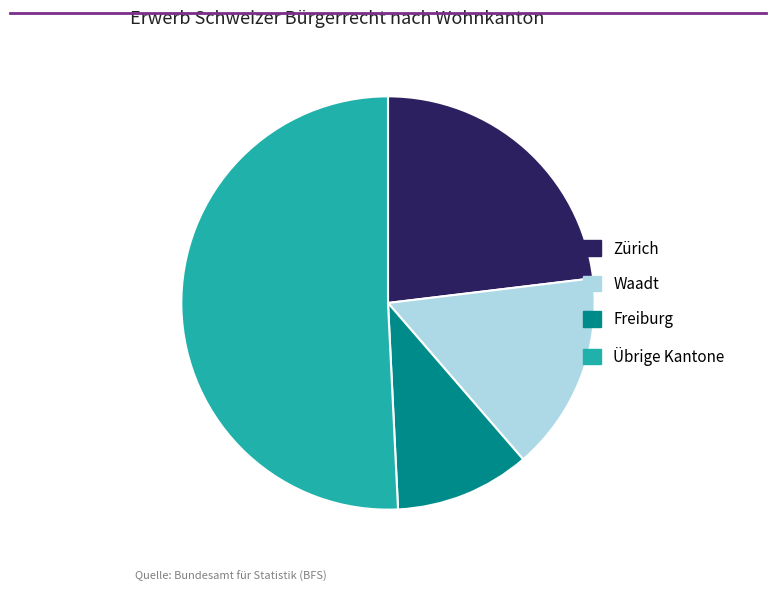

Rank the categories by value from highest to lowest.

Übrige Kantone, Zürich, Waadt, Freiburg